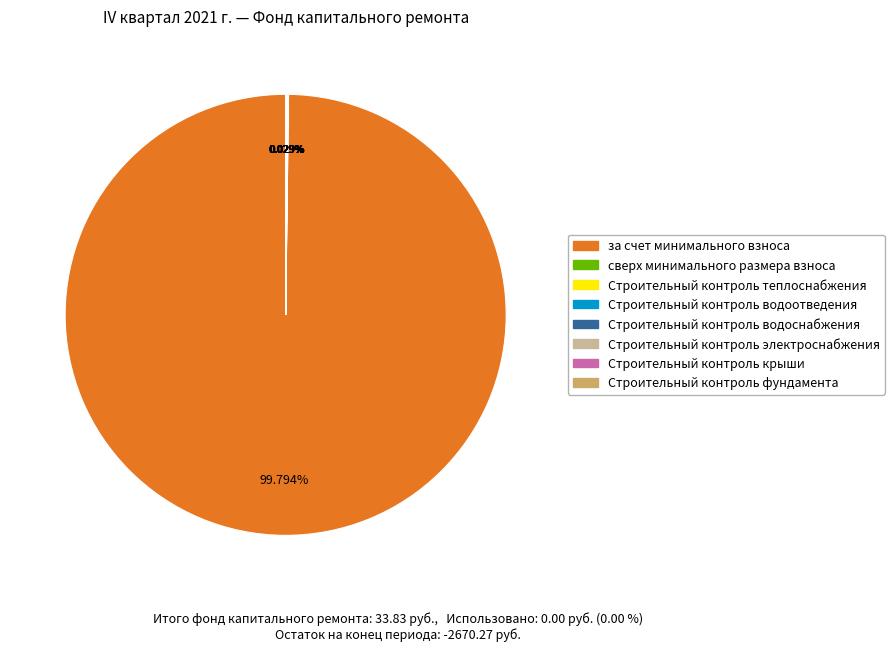

Is there any slice that represents more than half of the pie?

Yes